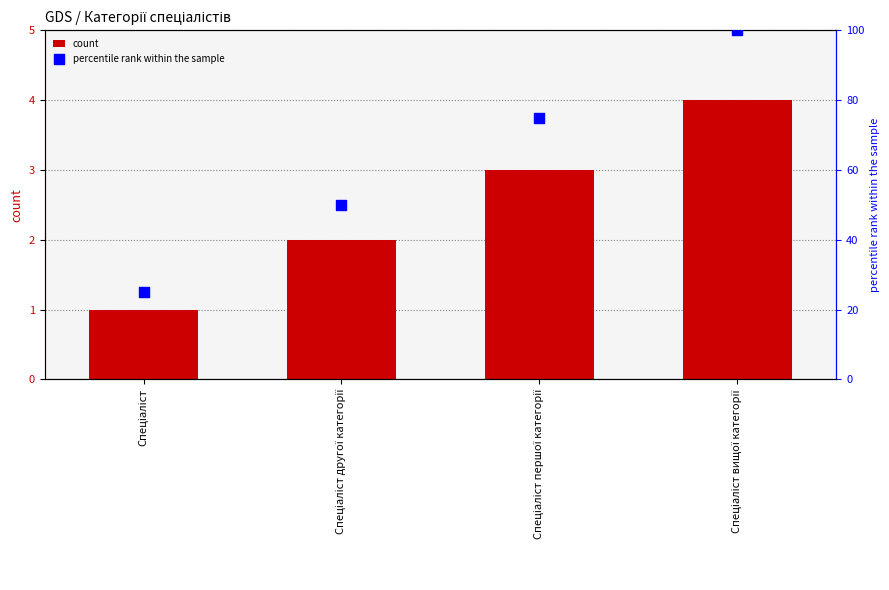

Which series reaches the maximum Y coordinate?

percentile rank within the sample